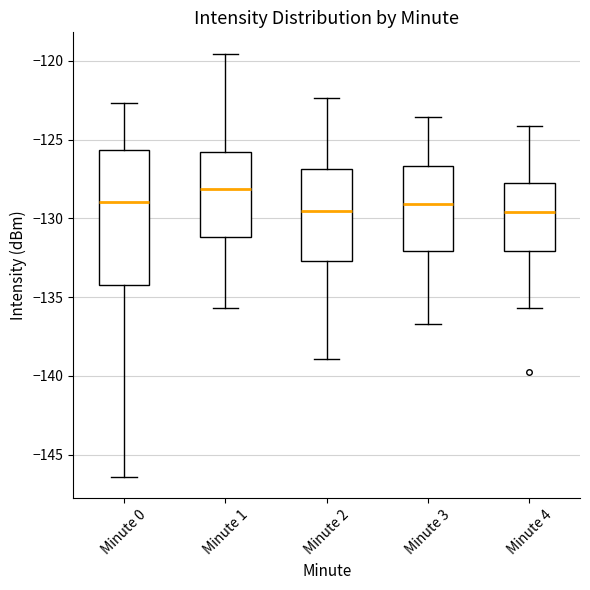

Which box has the highest median line?

Minute 1